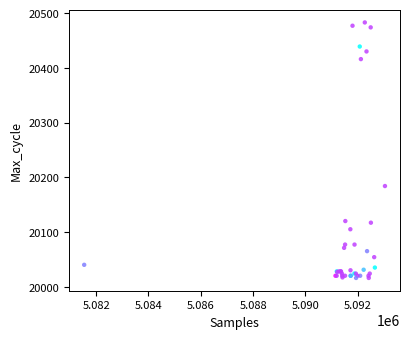

What Y value in the scatter plot is closest to 20249?

20184